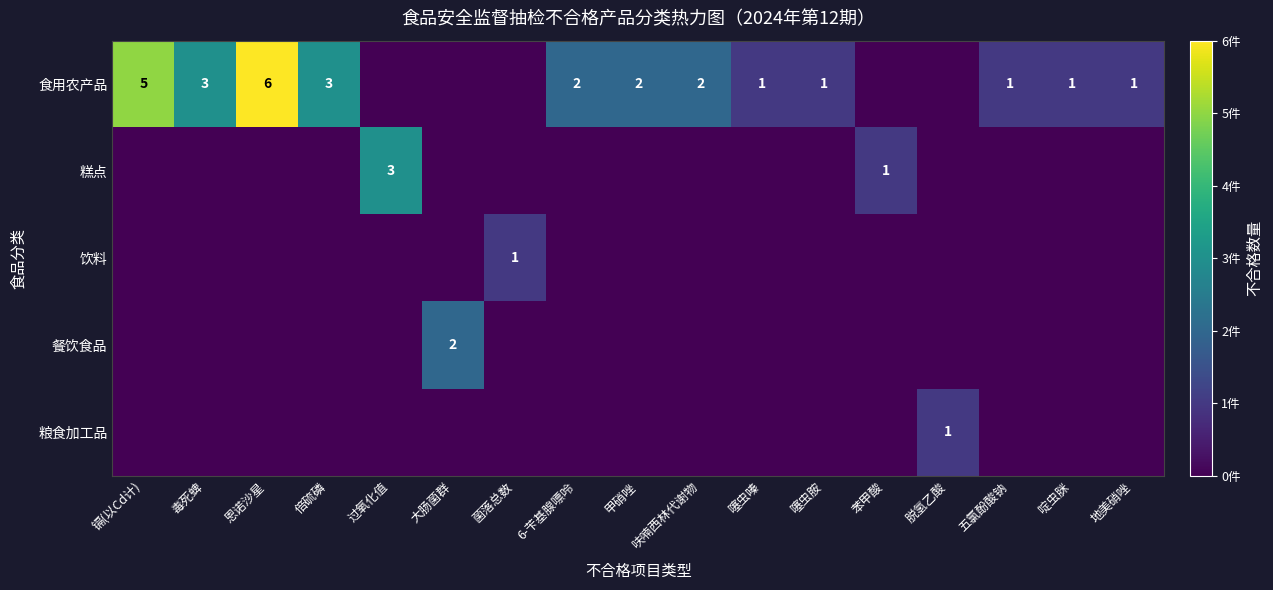

Which series has the largest total across all categories?

食用农产品